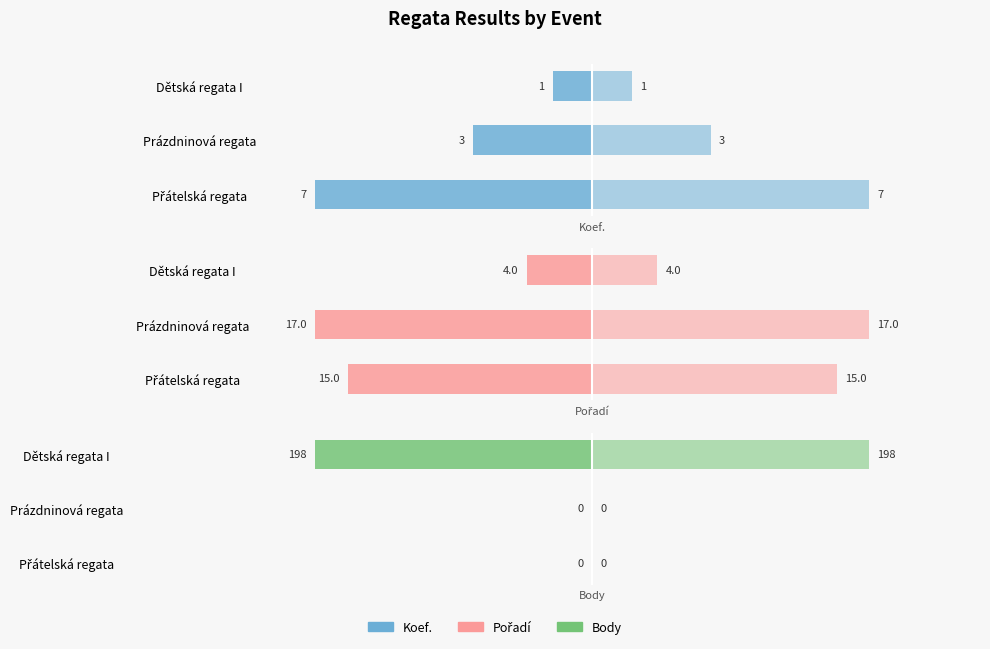

Reading left to right, what are all the values shown in this chart?

Koef. (left): -7	-3	-1
Koef.: 7	3	1
Pořadí (left): -15	-17	-4
Pořadí: 15	17	4
Body (left): 0	0	-198
Body: 0	0	198